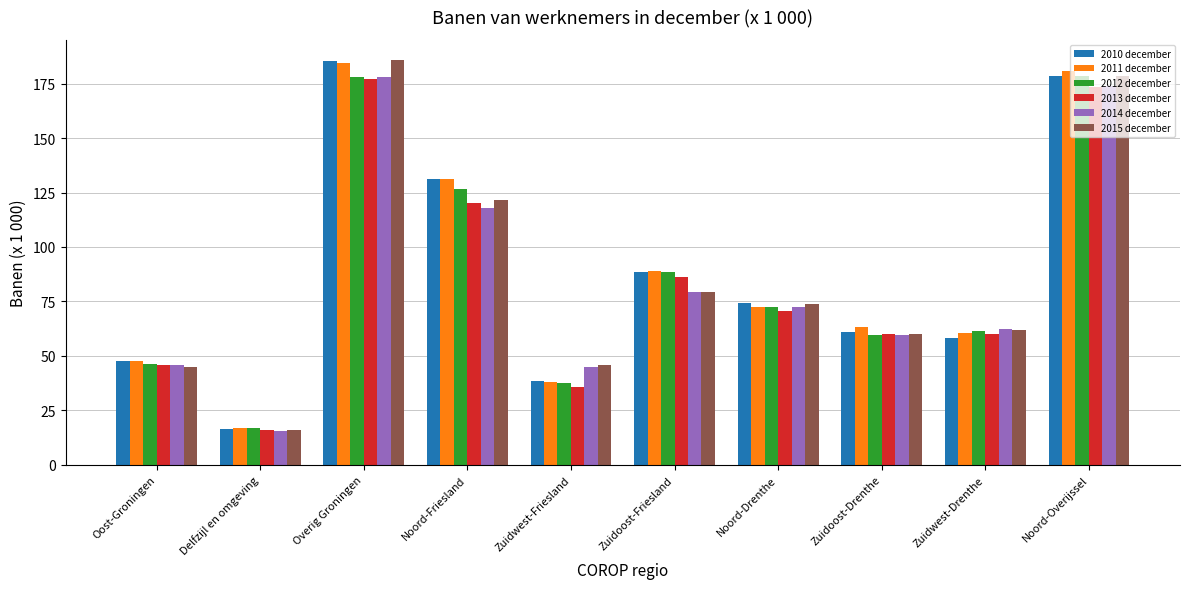

What is the sum of all 2014 december values?

849.9